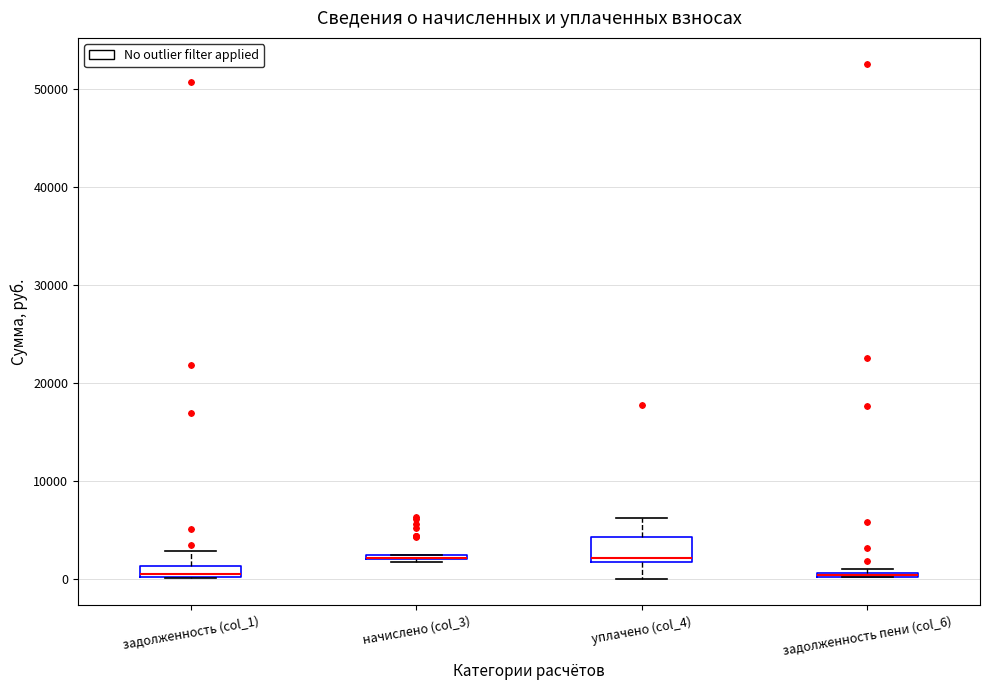

Where is the upper edge of the box for уплачено (col_4) on the y-axis? The values are not printed on the chart, so give them approximately, as read against the axis.

4000